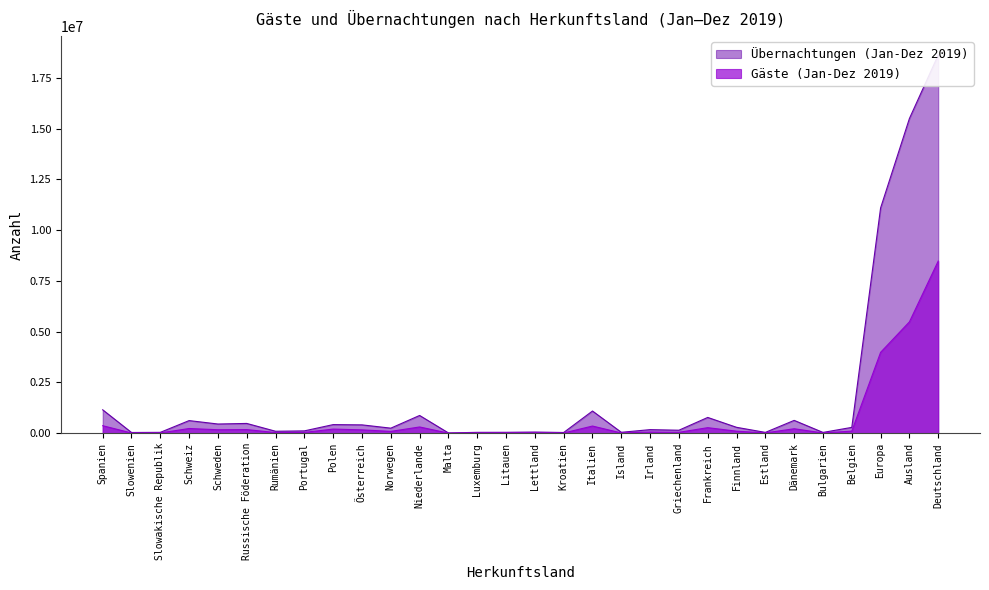

Rank the series by their maximum value, from highest to lowest.

Übernachtungen (Jan-Dez 2019), Gäste (Jan-Dez 2019)